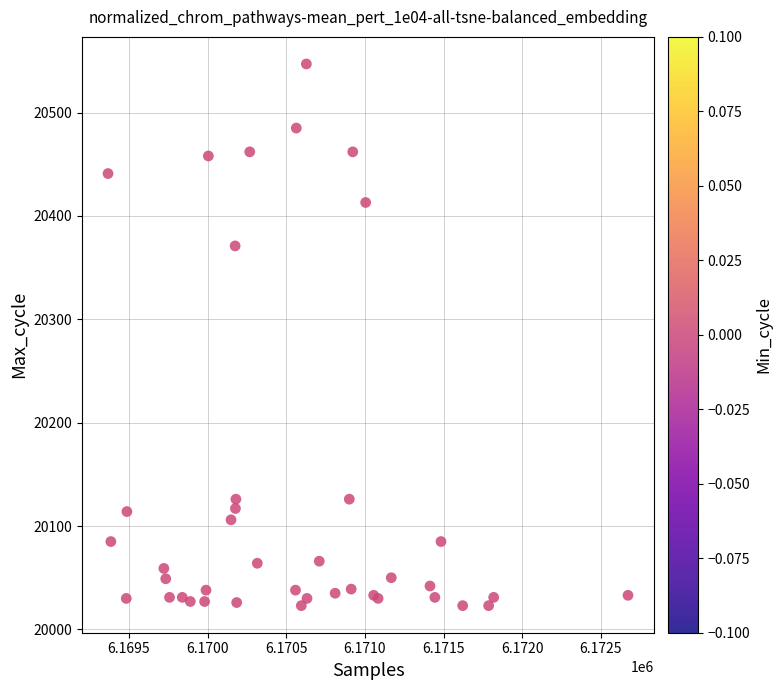

What Y value in the scatter plot is closest to 20285?

20371